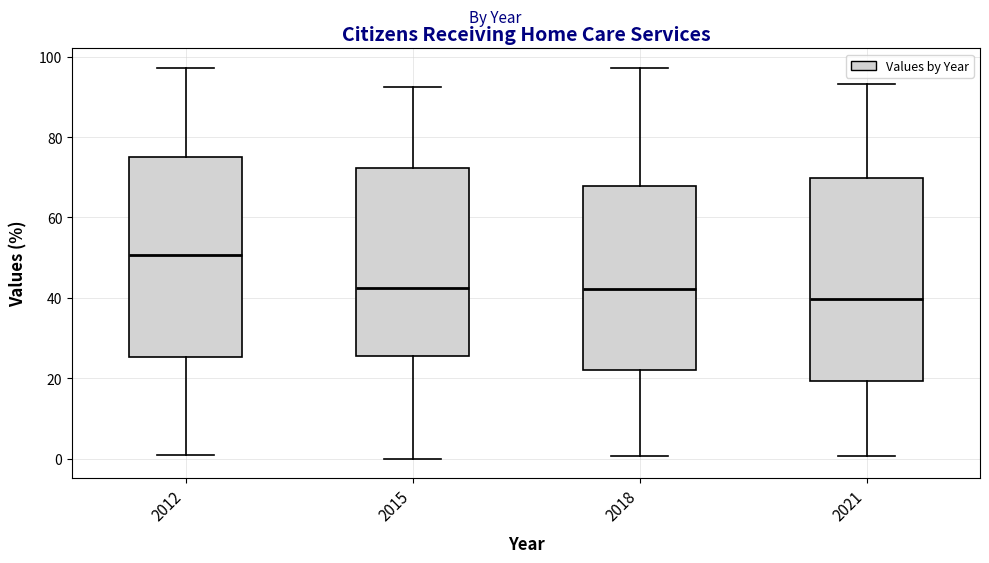

Reading left to right, transcribe this box plot: for each box, give where its median line is, the range the box spans, and where its two whiskers end, as read against the y-axis. The values are not printed on the chart, so give them approximately, as read against the axis.

2012: median 50, box 26 to 76, whiskers 0 to 98
2015: median 42, box 26 to 72, whiskers 0 to 92
2018: median 42, box 22 to 68, whiskers 0 to 98
2021: median 40, box 20 to 70, whiskers 0 to 94